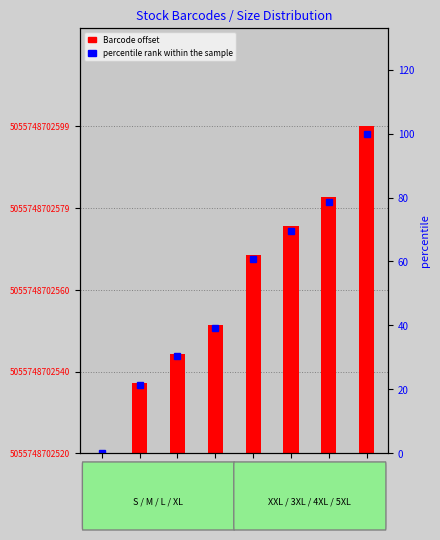

What is the average value of the Barcode (offset from min) series?

39.5